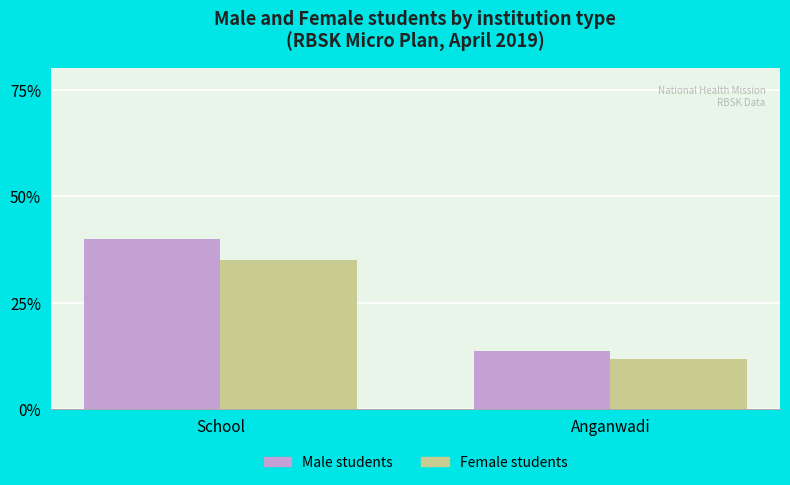

What is the value of the Male students bar at the 2nd from the left?

13.5